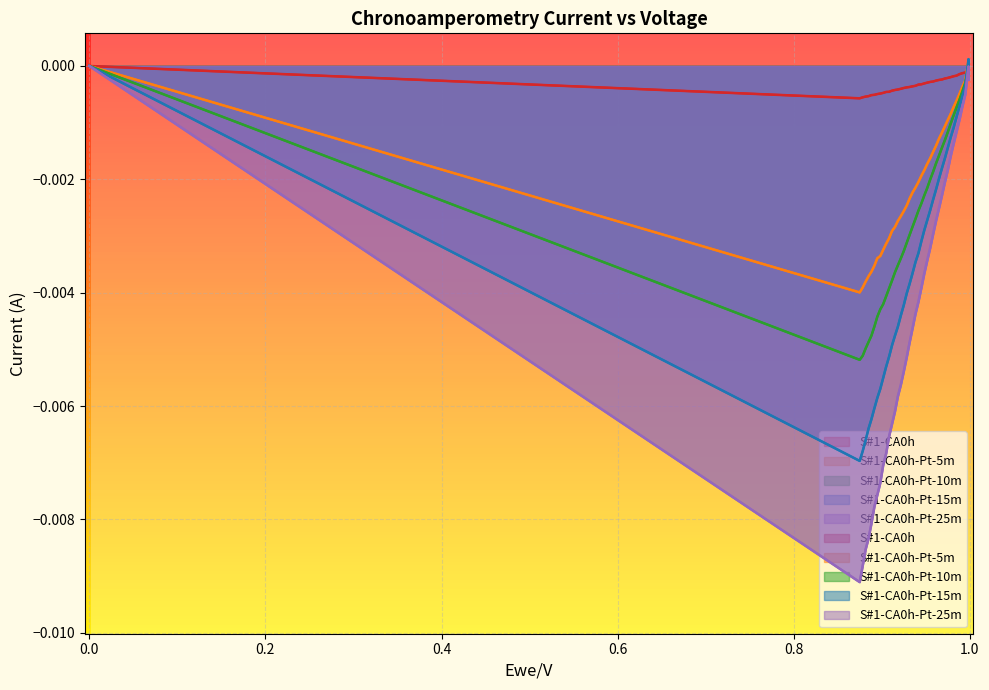

How many intersections are there between S#1-CA0h-Pt-10m and S#1-CA0h?

1